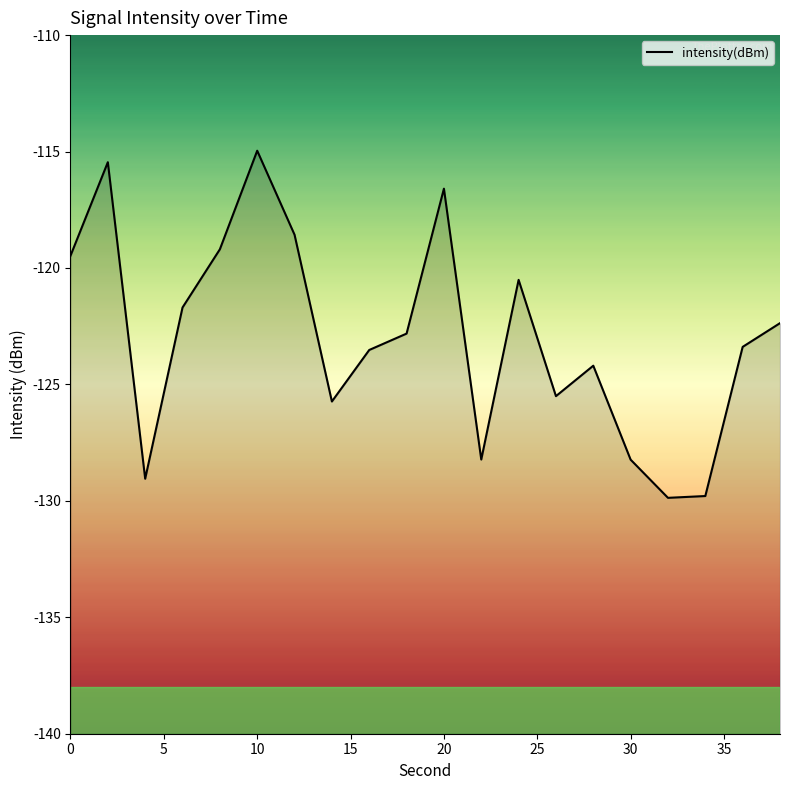

How many lines are shown in the chart?

1